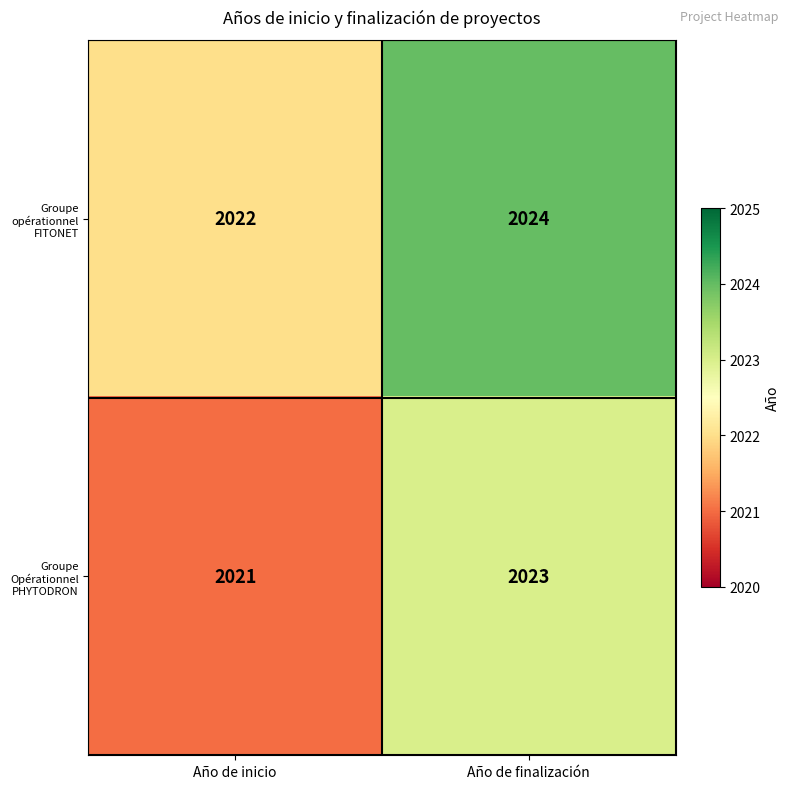

Which series has the largest total across all categories?

Groupe opérationnel FITONET